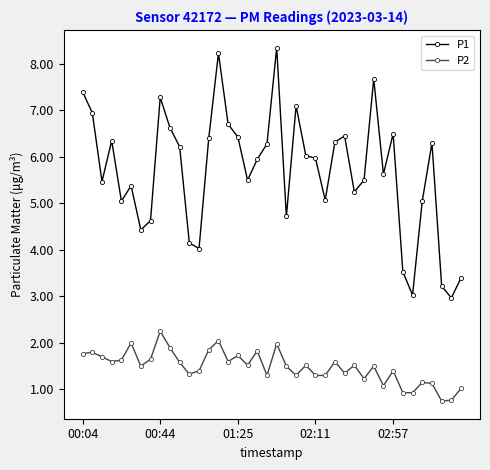

Which series has the widest spread of values?

P1